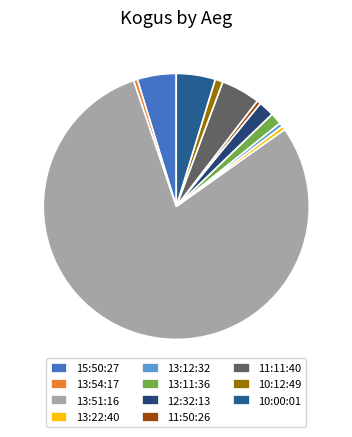

Rank the categories by value from lowest to highest.

13:54:17, 13:22:40, 13:12:32, 11:50:26, 10:12:49, 15:50:27 (3), 13:11:36, 12:32:13, 15:50:27 (7), 11:11:40, 10:00:01, 13:51:16 (20), 13:51:16 (60), 13:51:16 (88)